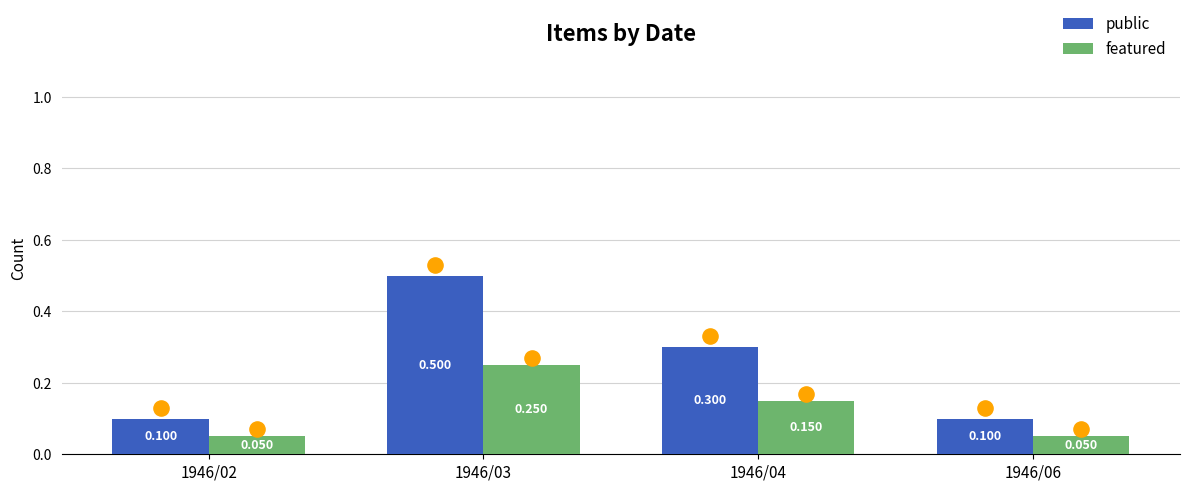

What is the total value across all series at 1946/03?

0.8